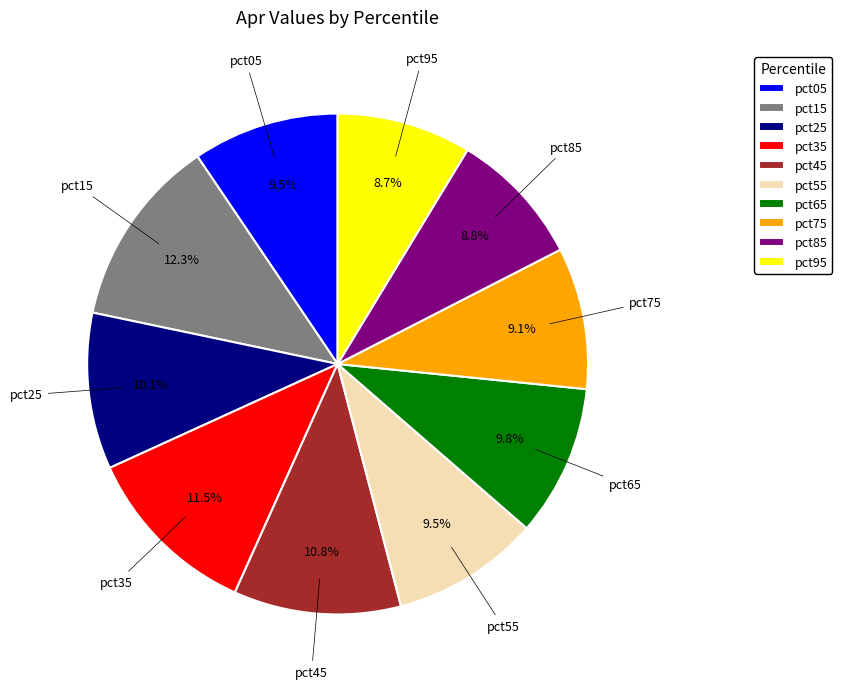

To the nearest percent, what is the average slice percentage?

10%